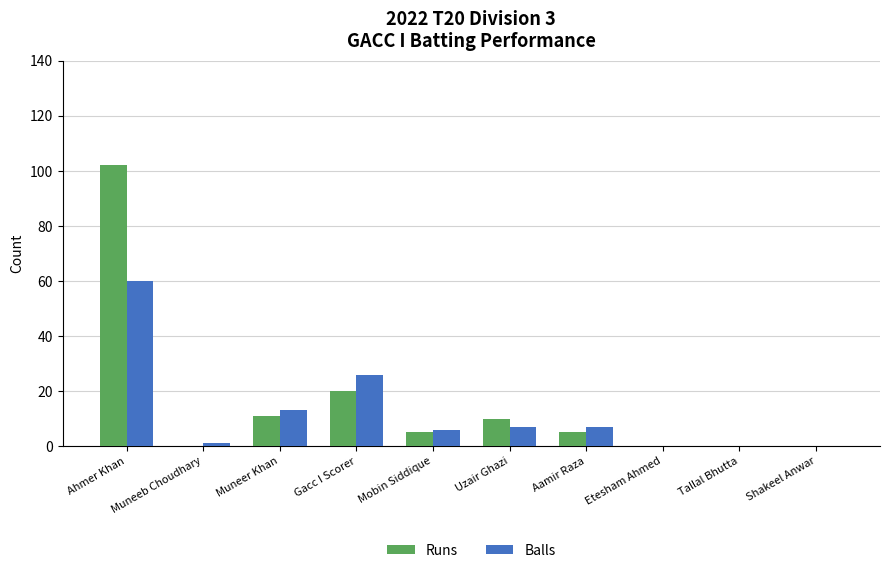

Where does the Runs series first go above 5?

Ahmer Khan